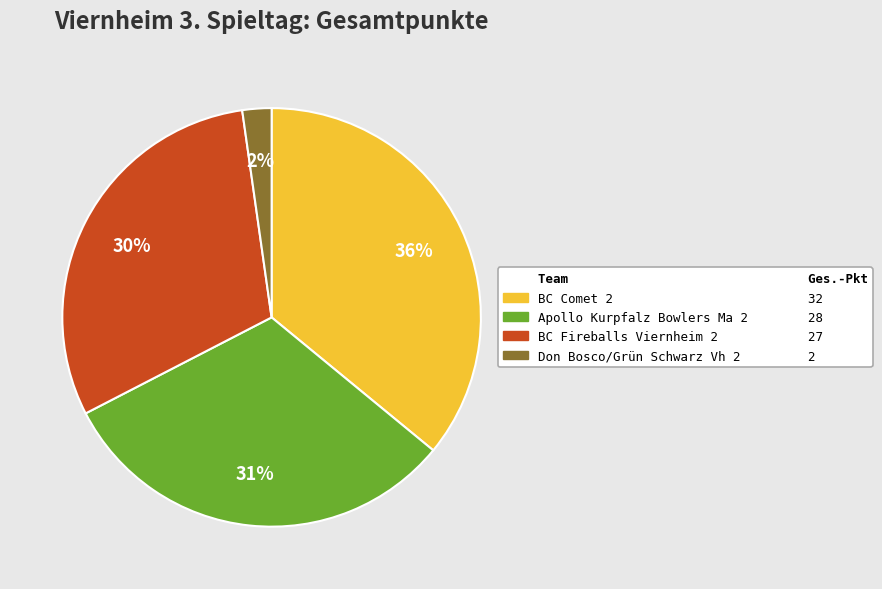

To the nearest percent, what is the difference between the largest and smallest slice percentages?

34%